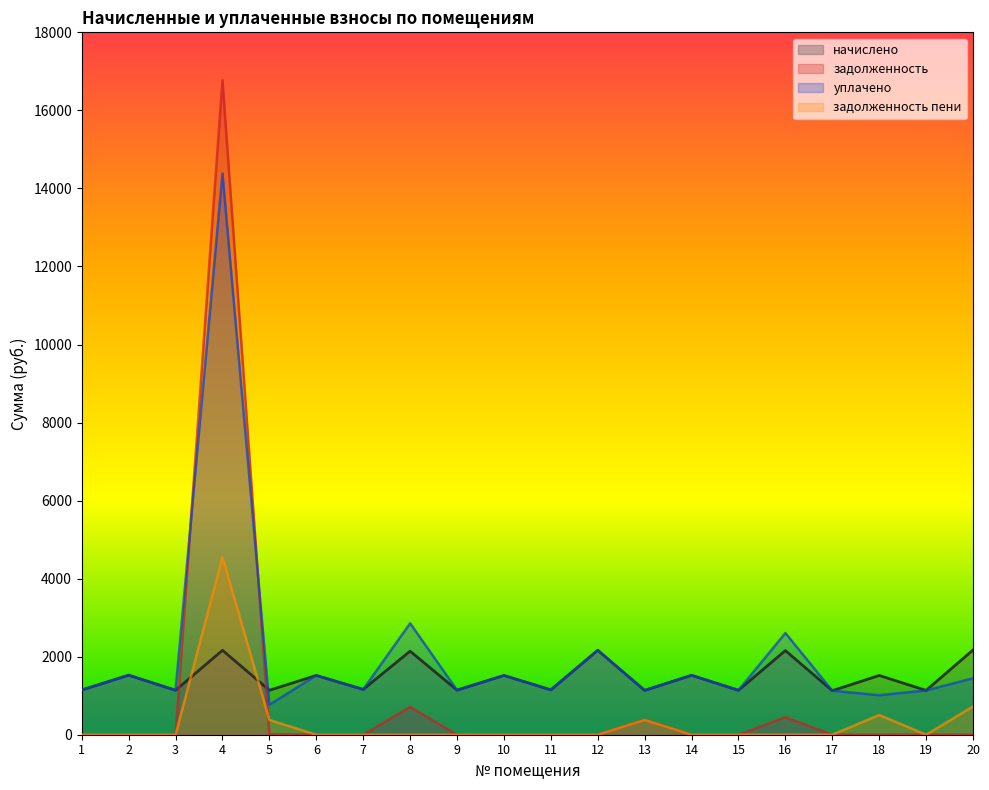

Which has a higher value, 4 or 18?

4